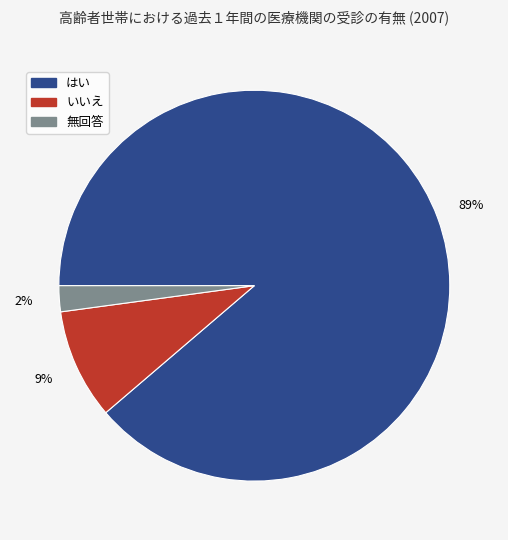

To the nearest percent, what percentage of the pie is 無回答?

2%